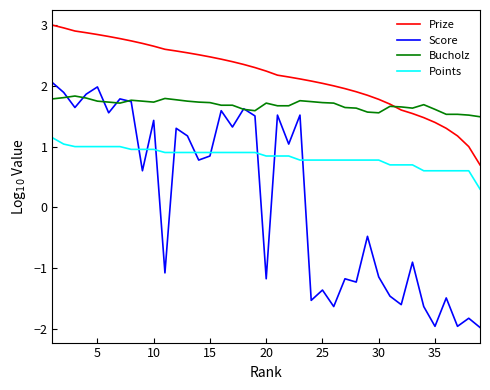

What is the smallest value displayed?

-2.0